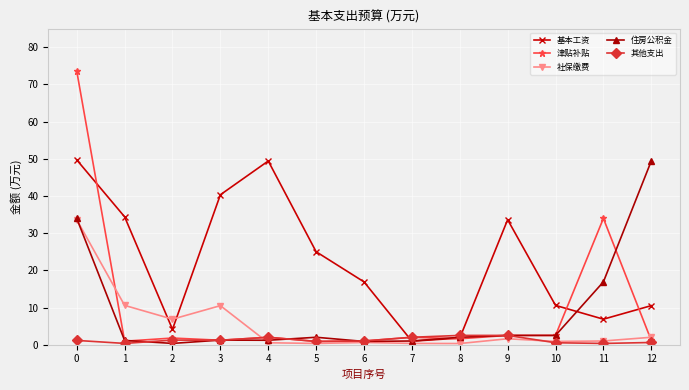

What is the highest value of the 其他支出 series?

2.5